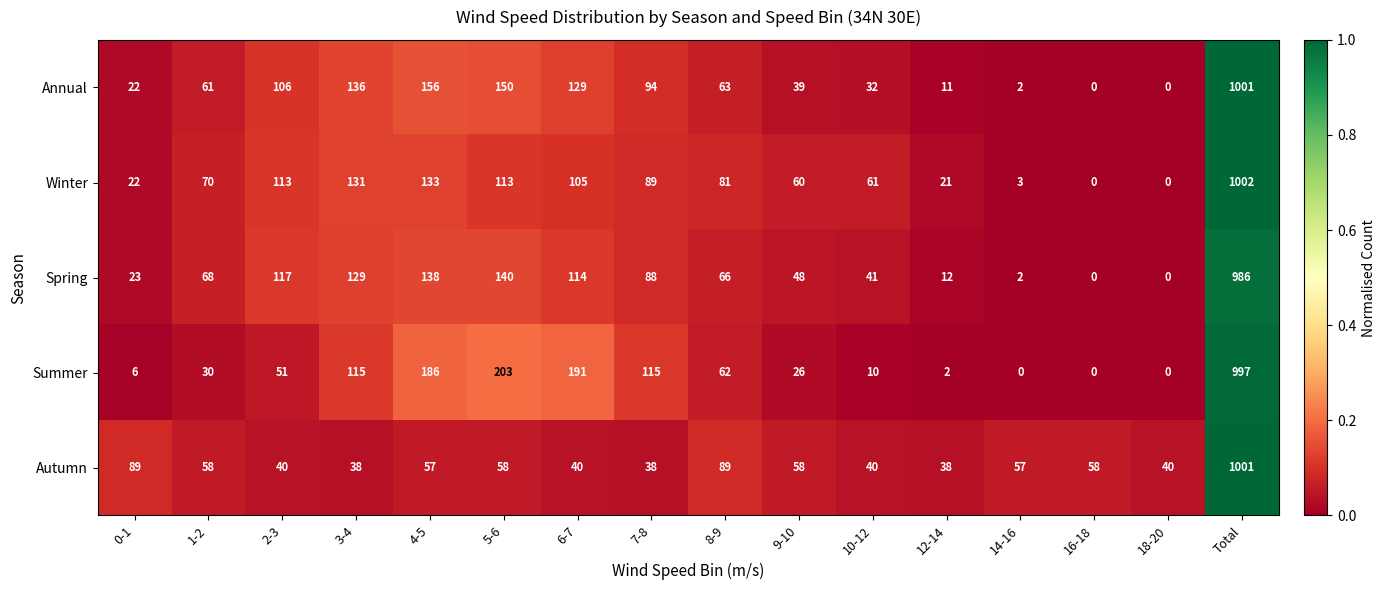

What is the highest value of the Annual series?

1001